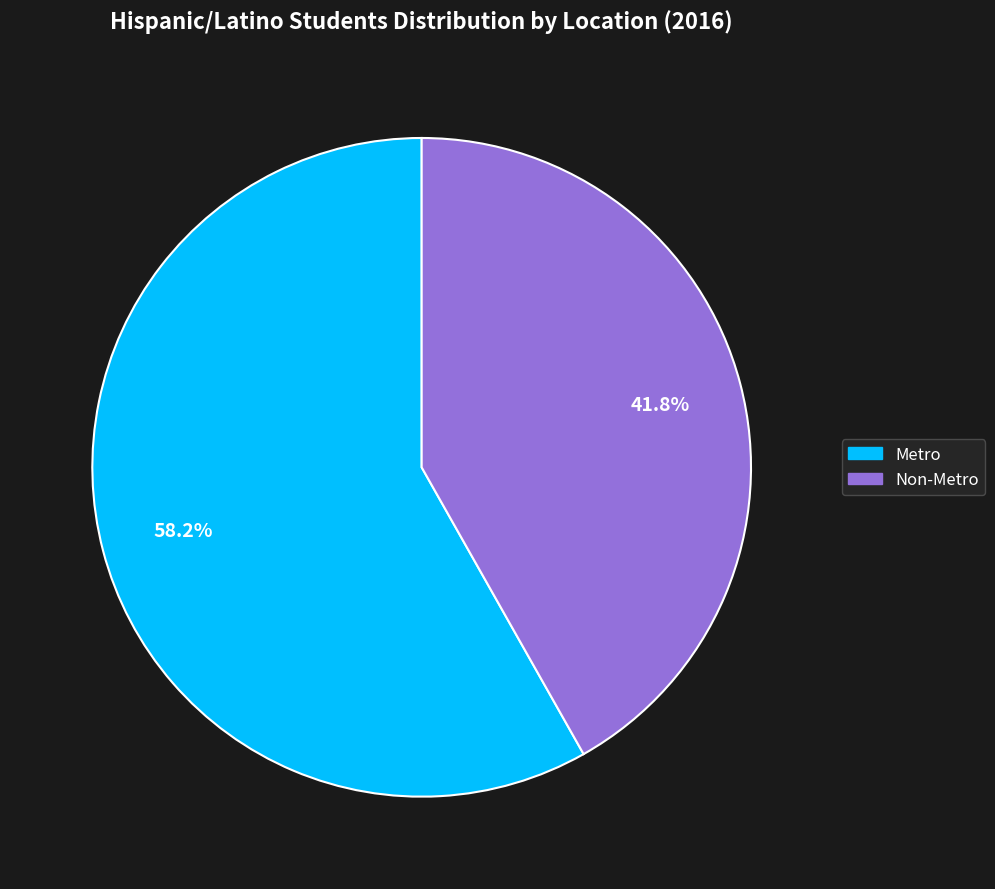

Is it true that Non-Metro is 34% of the pie?

False